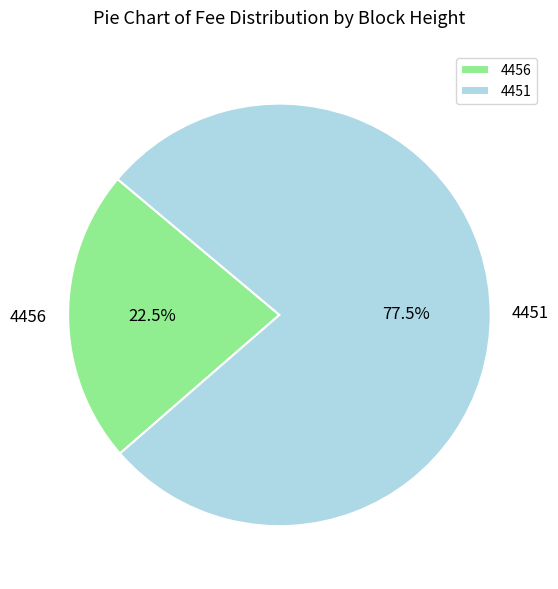

What portion of the pie excludes 4456?

77.5%